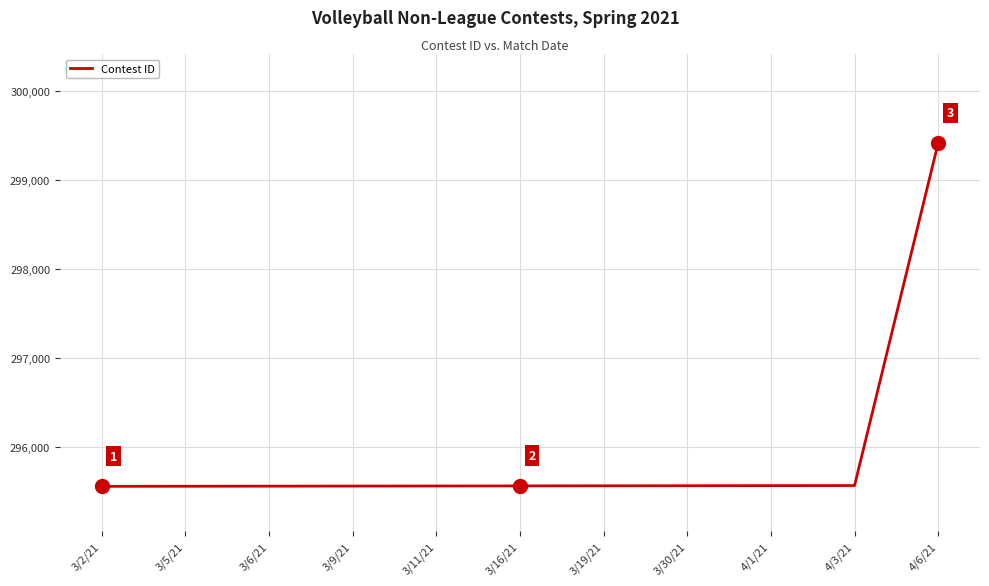

Does the chart have visible grid lines?

Yes